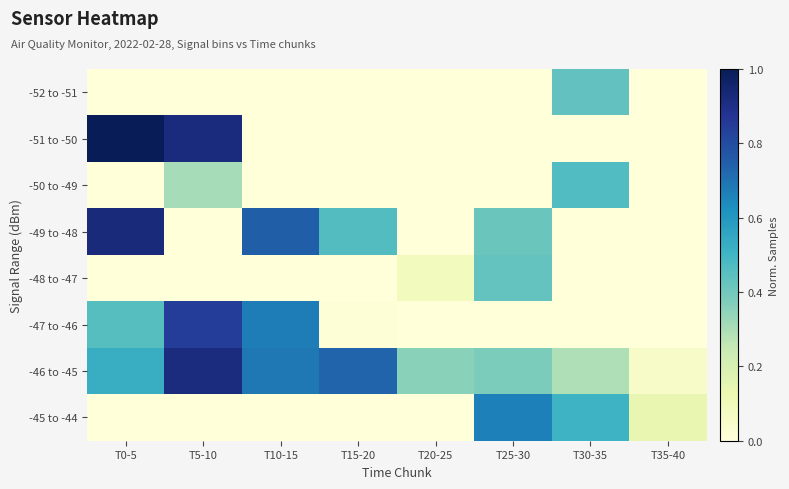

Which series has the largest range (max minus min)?

-51 to -50